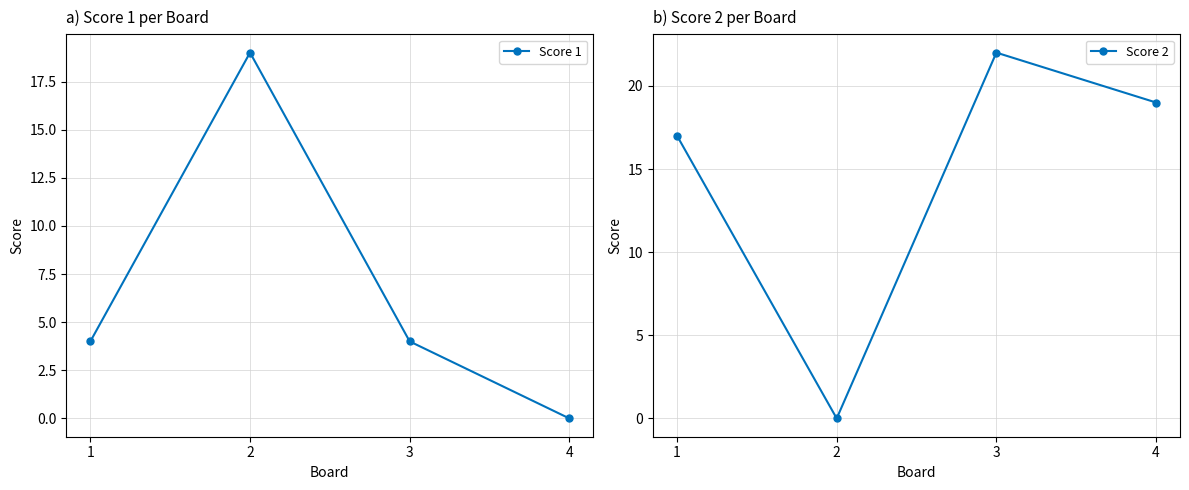

At which category does the chart reach its minimum across all series?

4